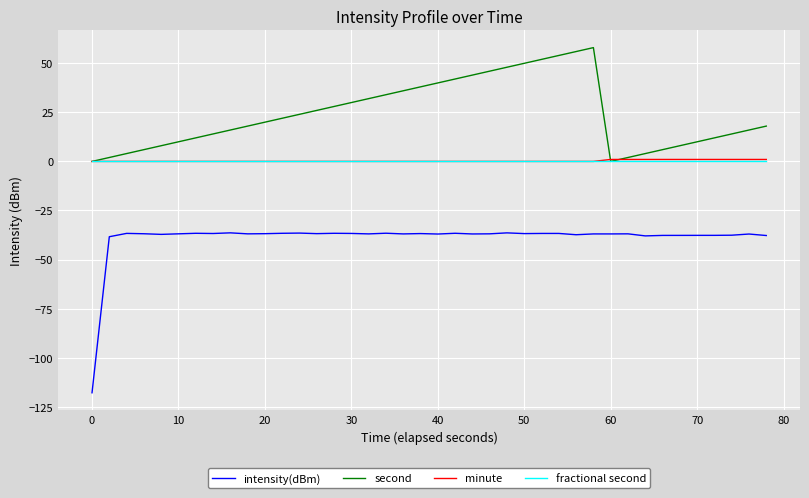

What is the greatest value displayed?

58.0